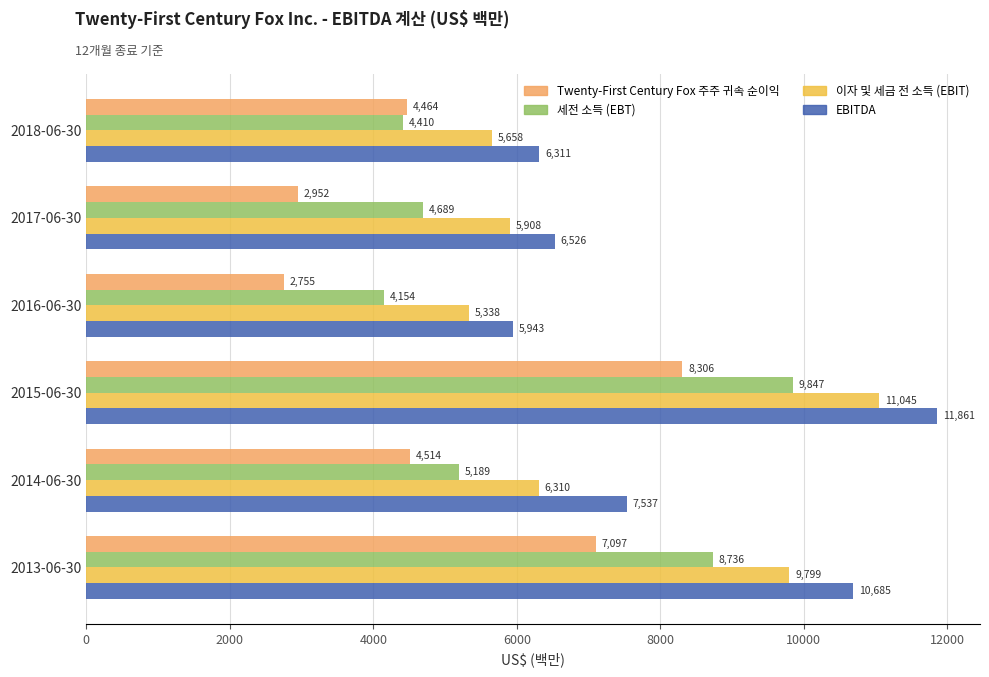

At how many categories does at least one series exceed 10124?

2